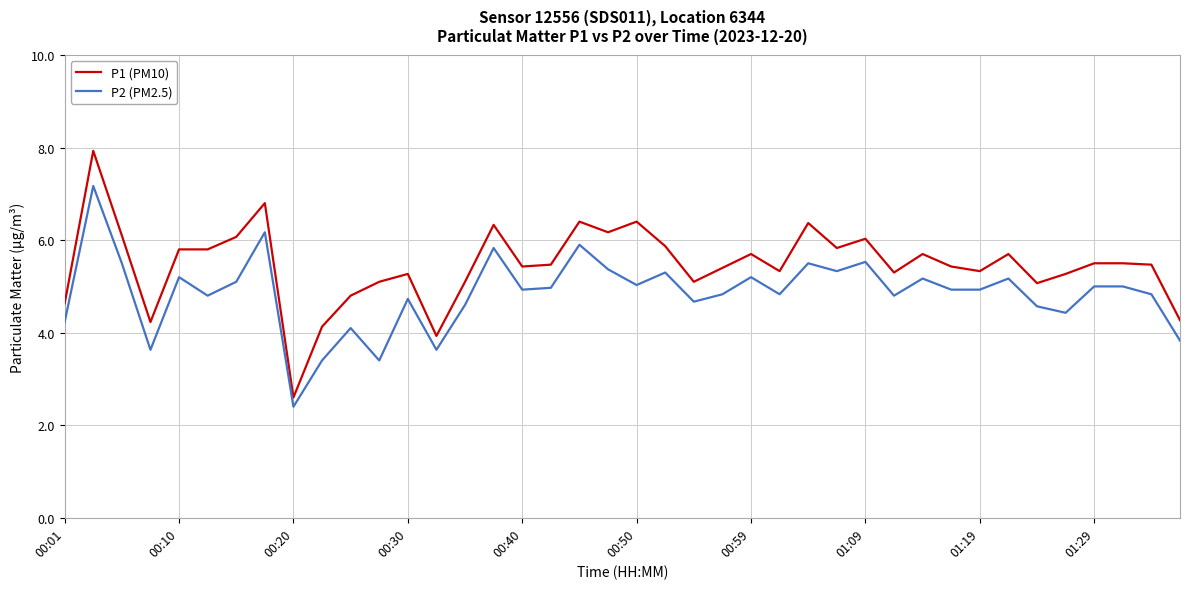

What is the highest value of the P1 (PM10) series?

7.9